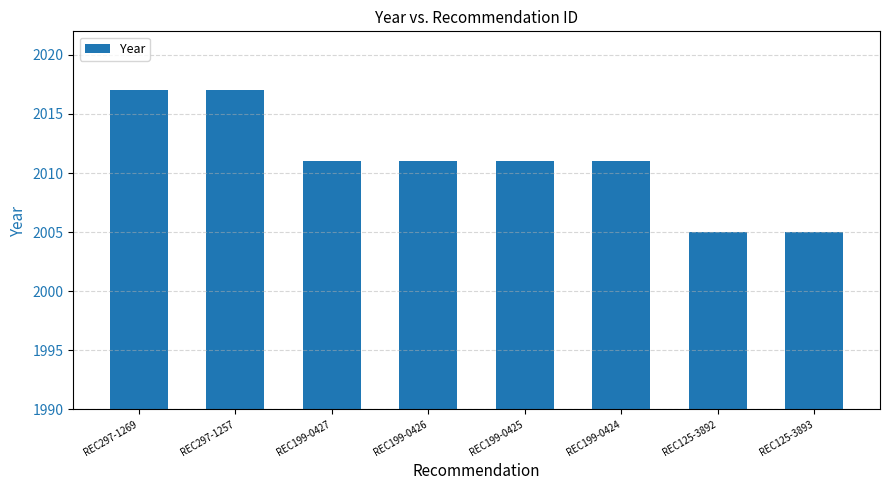

Reading right to left, what are all the values shown in this chart?

2005	2005	2011	2011	2011	2011	2017	2017